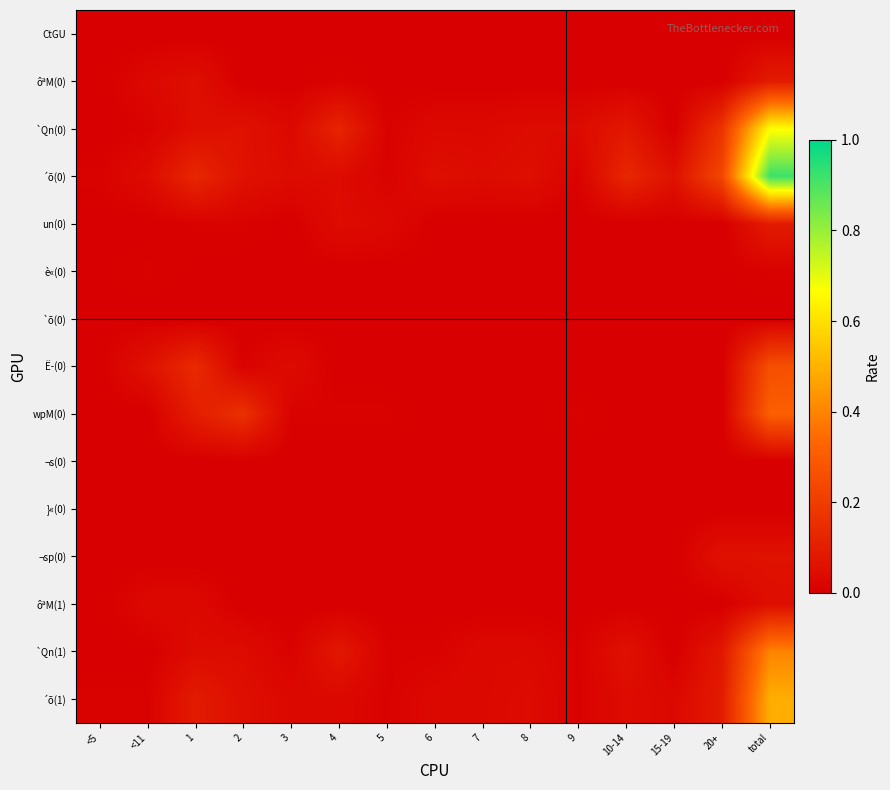

Which has a higher value, 7 or 15-19?

7